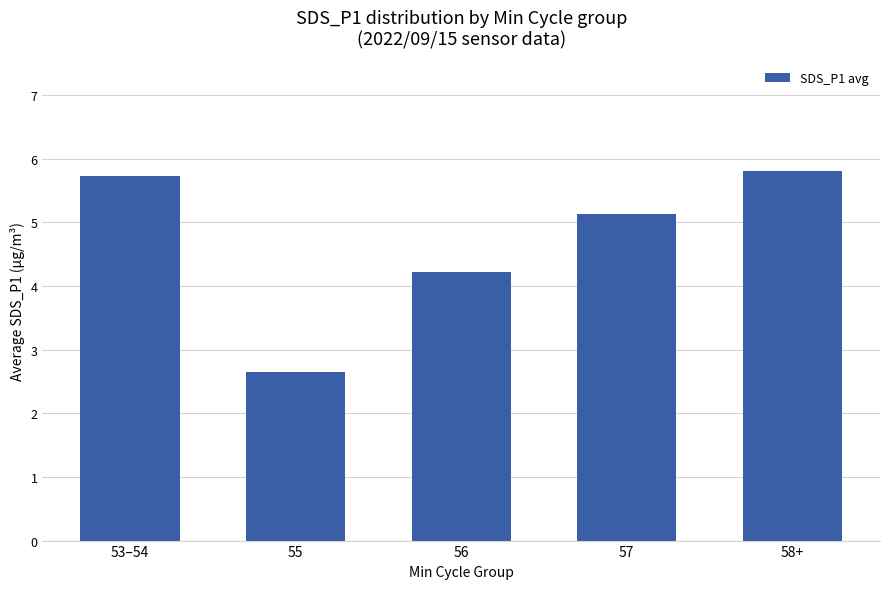

How many data points are above 5?

3